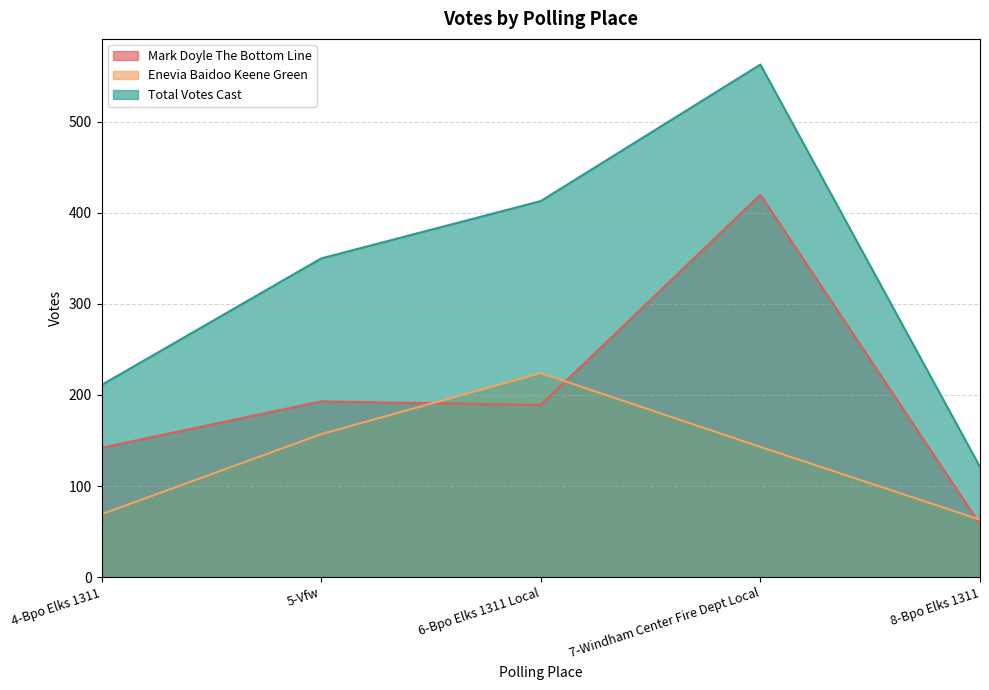

How many values in the Enevia Baidoo Keene Green series are below 143?

2